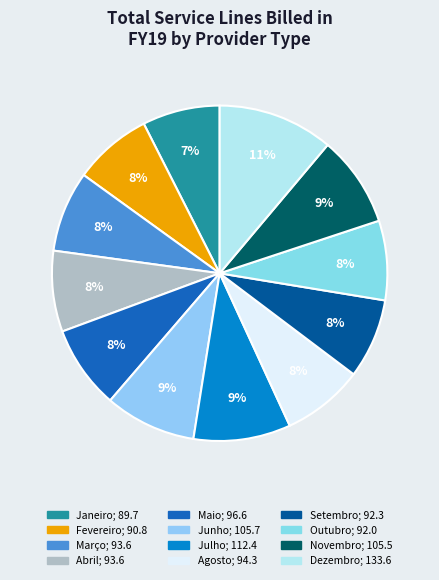

What percentage is the Janeiro slice, to the nearest percent?

7%